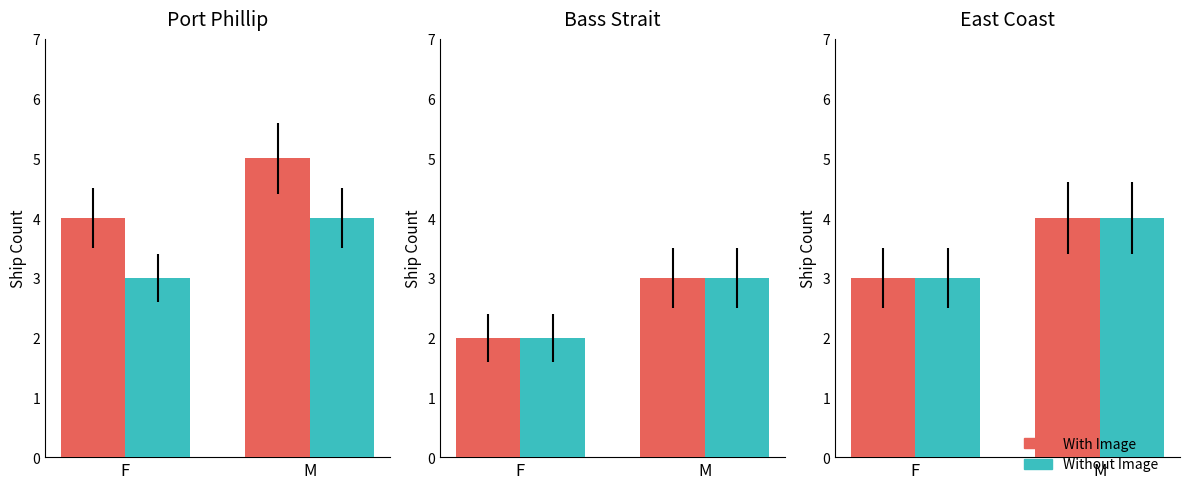

Which has a higher value, M or F?

M